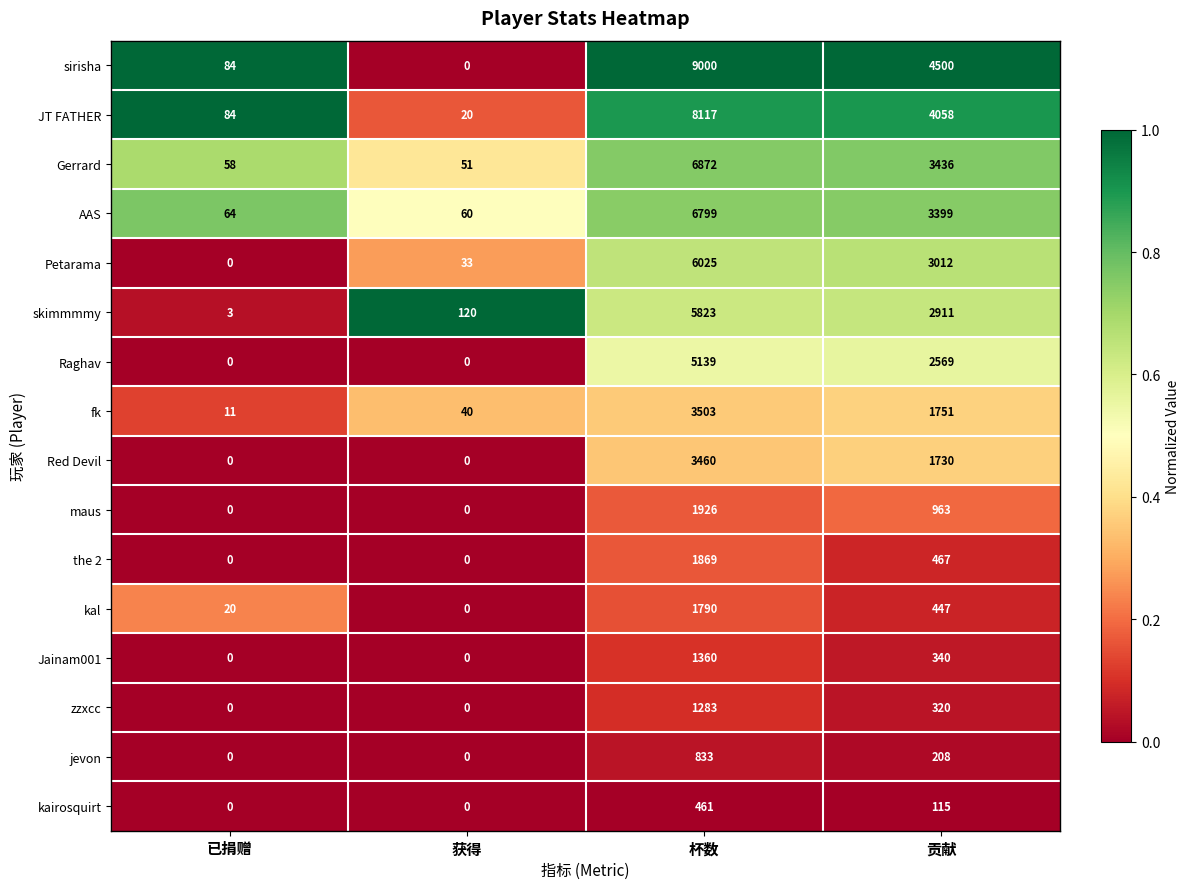

Which series changed the most between 已捐赠 and 获得?

skimmmmy